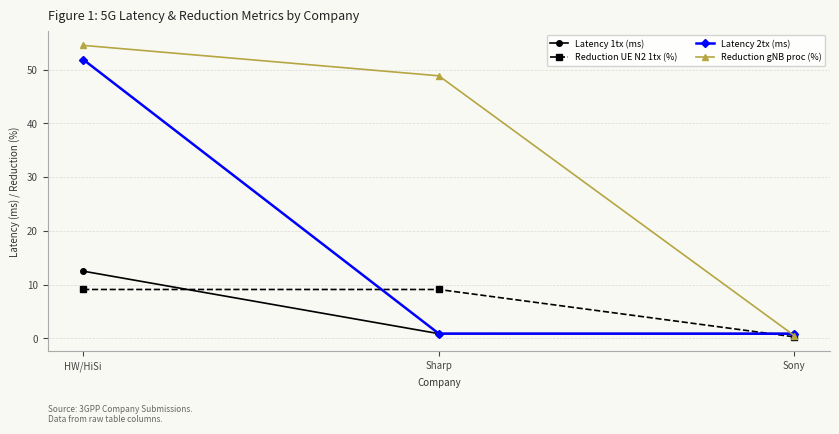

What is the label of the 3rd point from the left?

Sony